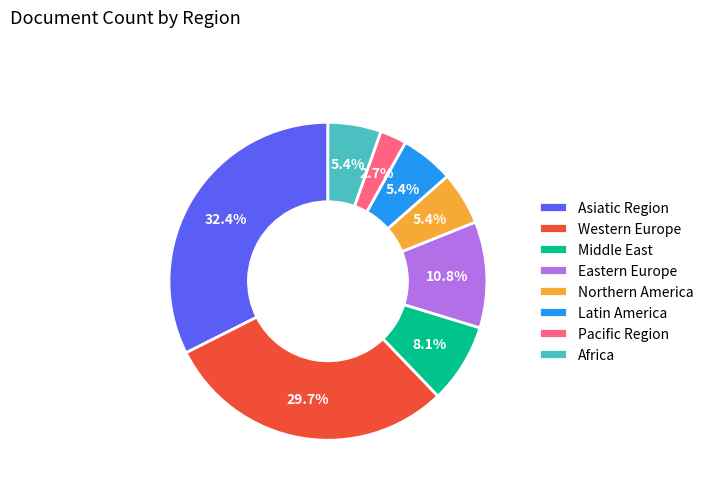

To the nearest percent, what percentage of the pie is Asiatic Region?

32%